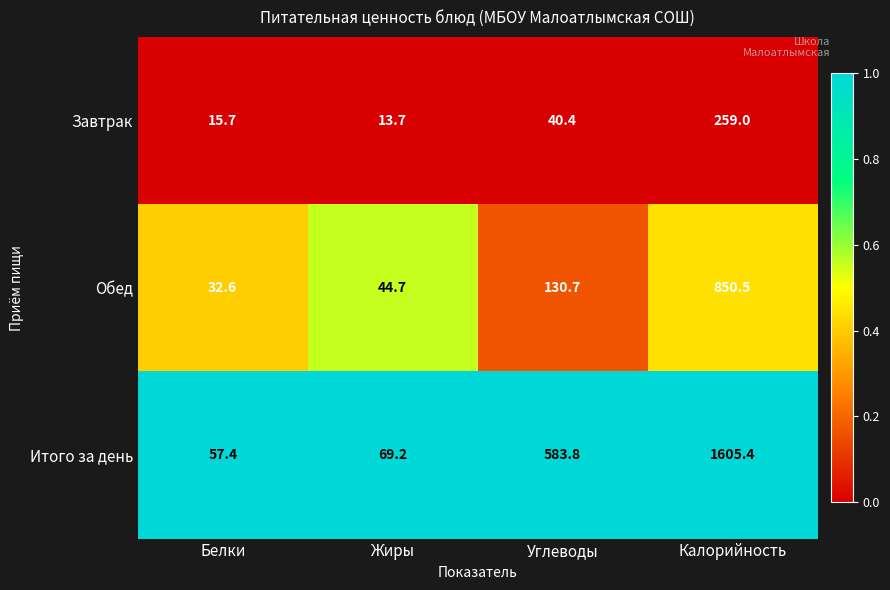

At which category is the sum across all series the highest?

Калорийность